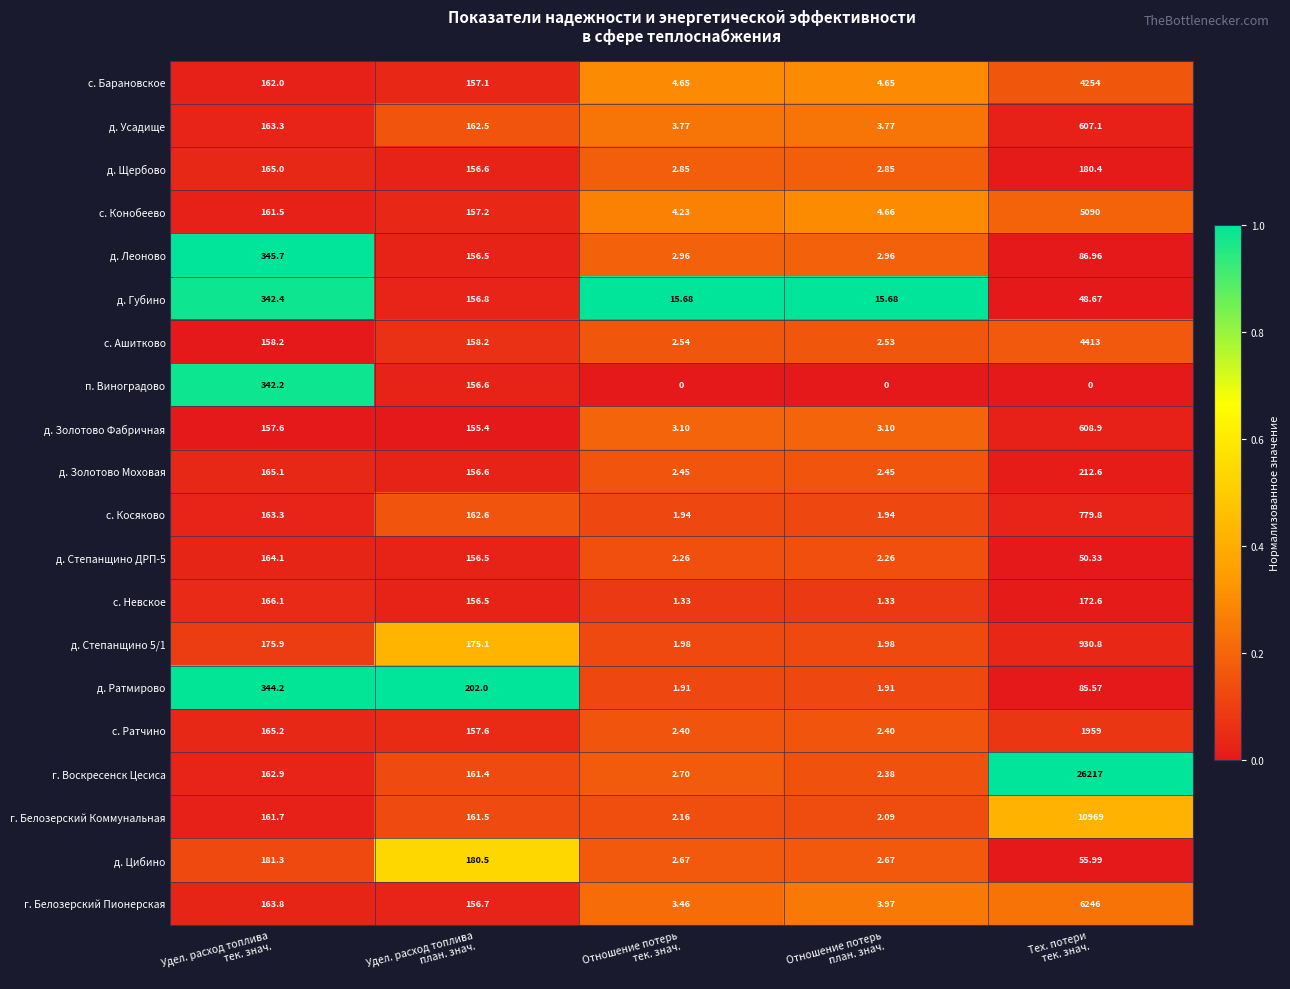

Which series has the largest total across all categories?

г. Воскресенск Цесиса